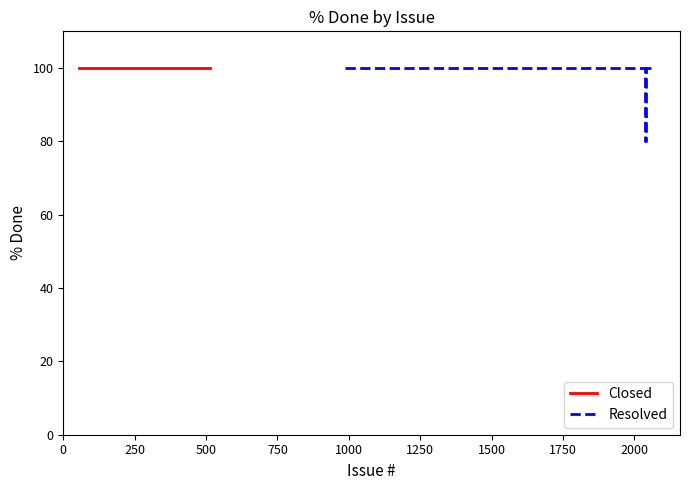

At how many categories does at least one series exceed 88?

20